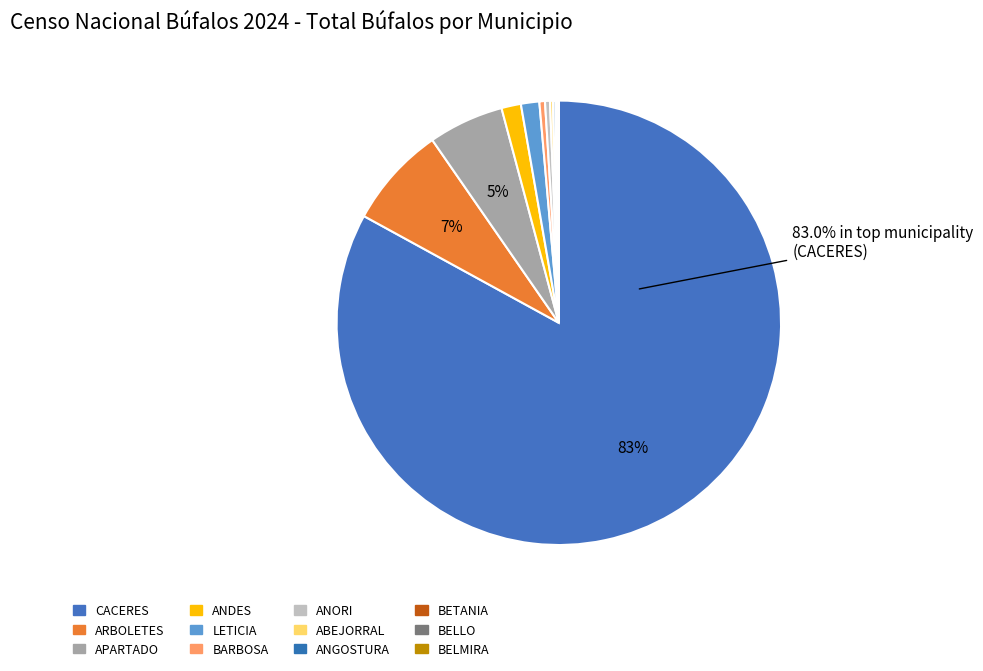

Is it true that BELLO is 0% of the pie?

True